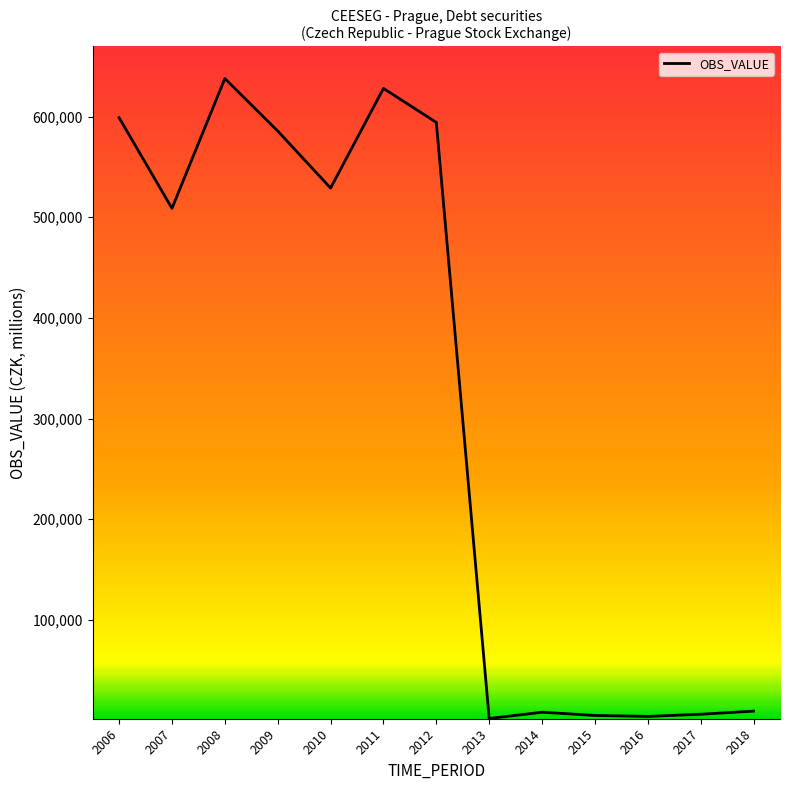

What is the difference between the maximum and minimum values?

635911.1